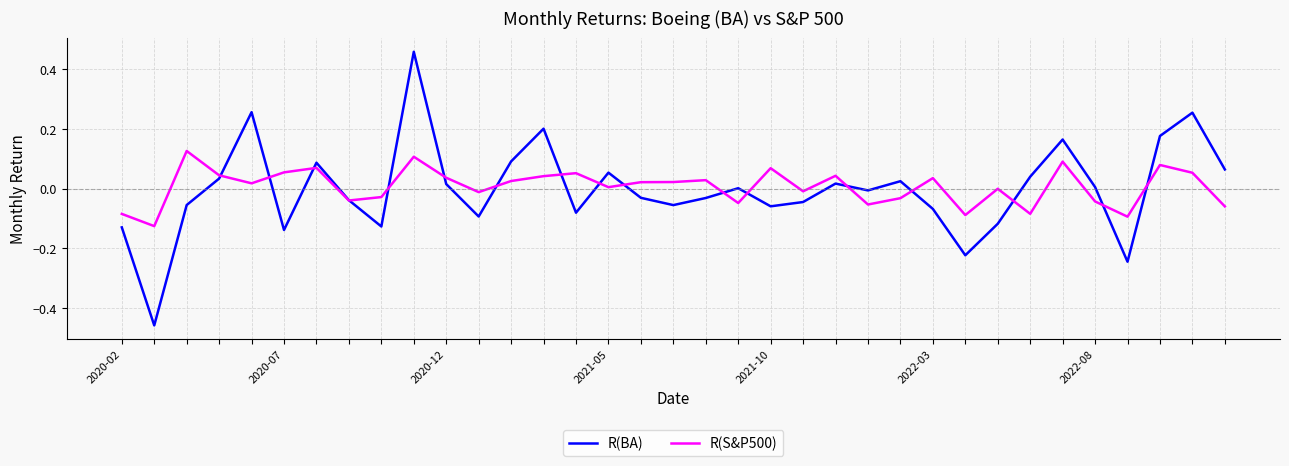

List the series in order of their peak value, lowest first.

R(S&P500), R(BA)